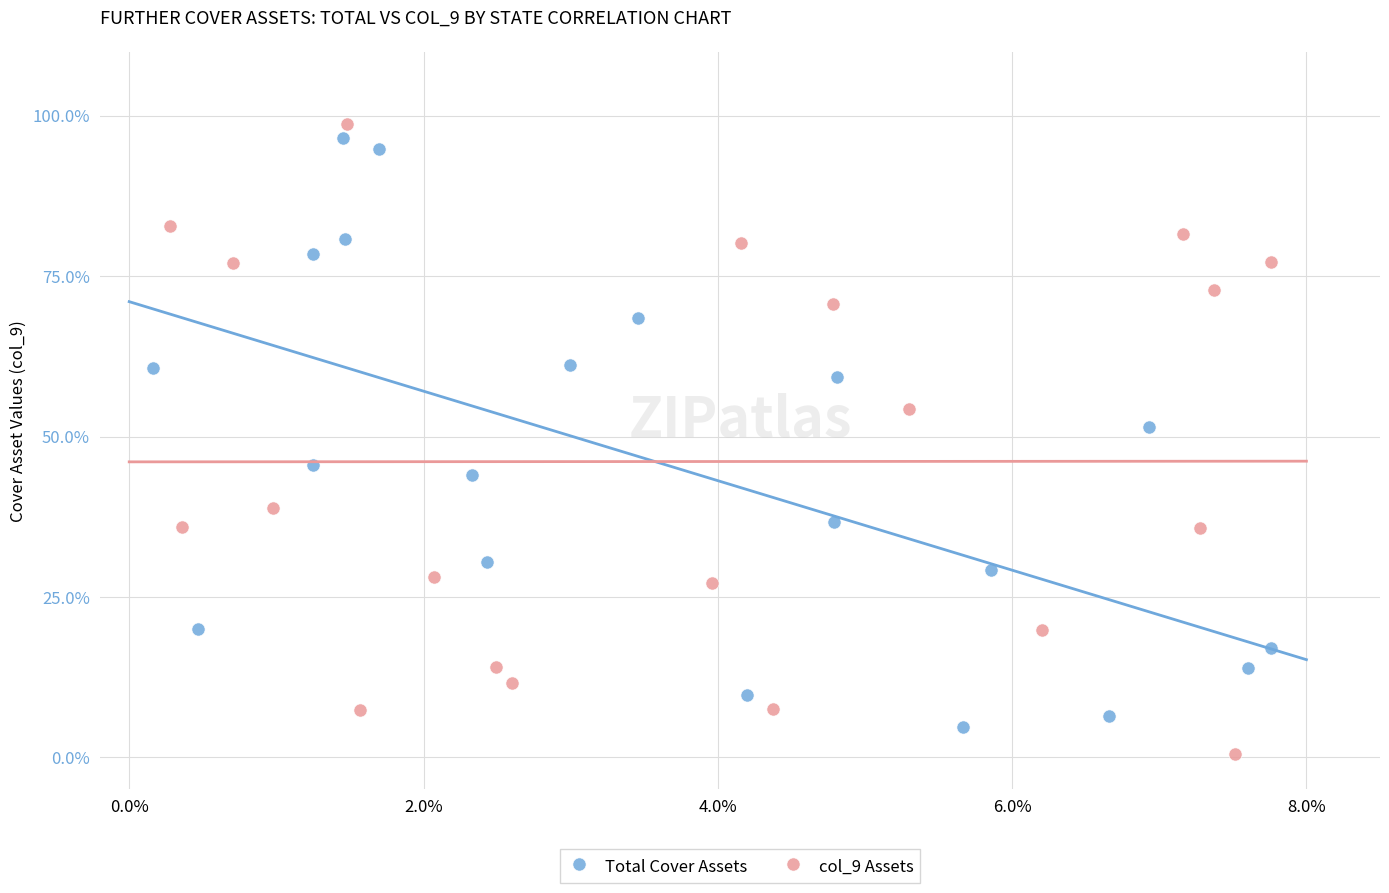

What are all the series names shown in the legend?

Total Cover Assets, col_9 Assets